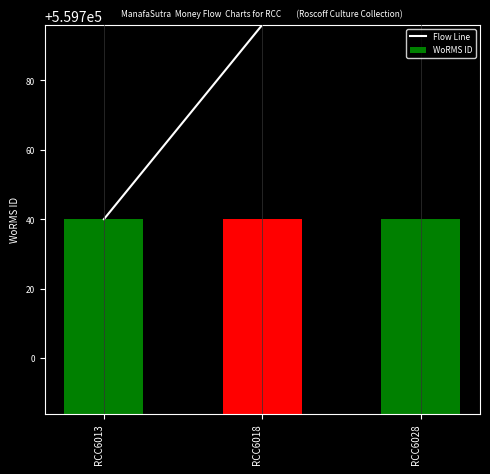

True or false: Flow Line has a value of 559740.0 at RCC6013.

True